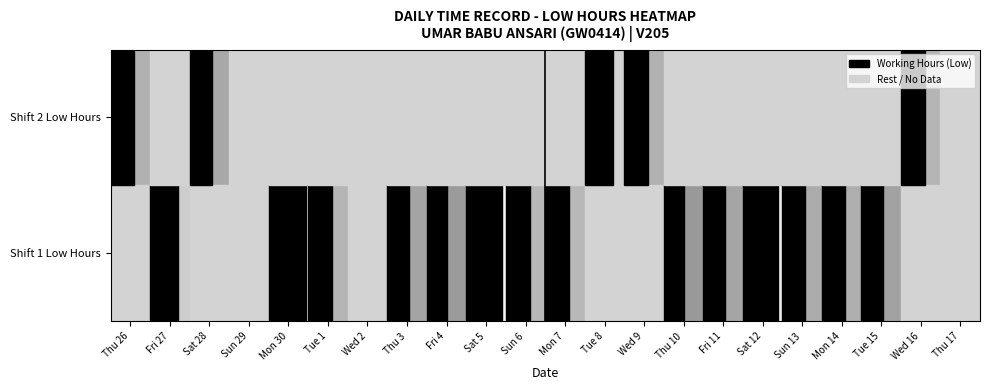

Which has a higher value, Wed 16 or Sun 13?

Sun 13